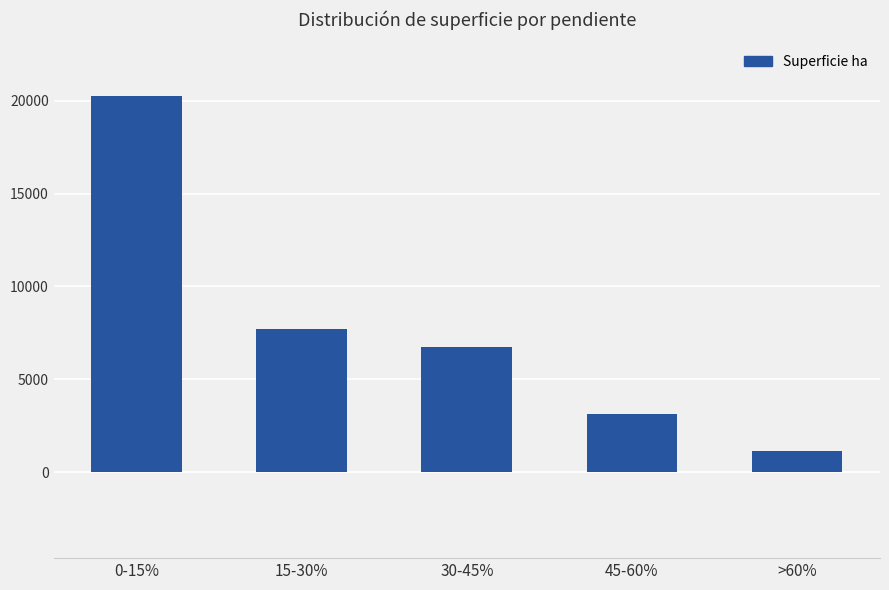

What is the difference between the values at >60% and 0-15%?

19129.8